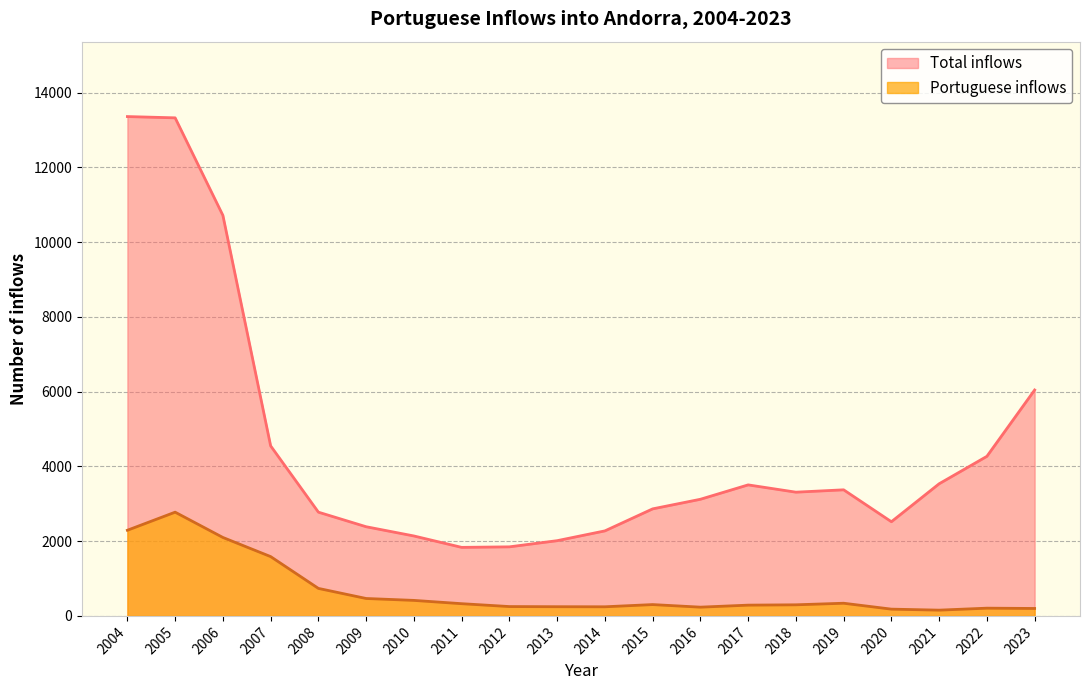

Reading right to left, extract all data points from this chart.

Total inflows: 2023=6045	2022=4270	2021=3536	2020=2520	2019=3374	2018=3311	2017=3506	2016=3121	2015=2864	2014=2275	2013=2013	2012=1848	2011=1834	2010=2139	2009=2386	2008=2776	2007=4550	2006=10718	2005=13328	2004=13362
Portuguese inflows: 2023=199	2022=207	2021=154	2020=181	2019=339	2018=297	2017=288	2016=234	2015=303	2014=244	2013=246	2012=250	2011=327	2010=415	2009=466	2008=736	2007=1587	2006=2099	2005=2776	2004=2292